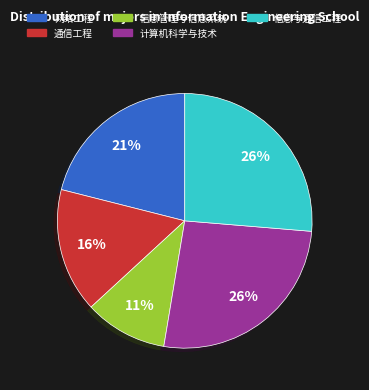

Is the sum of 计算机科学与技术 and 网络工程 greater than half?

No